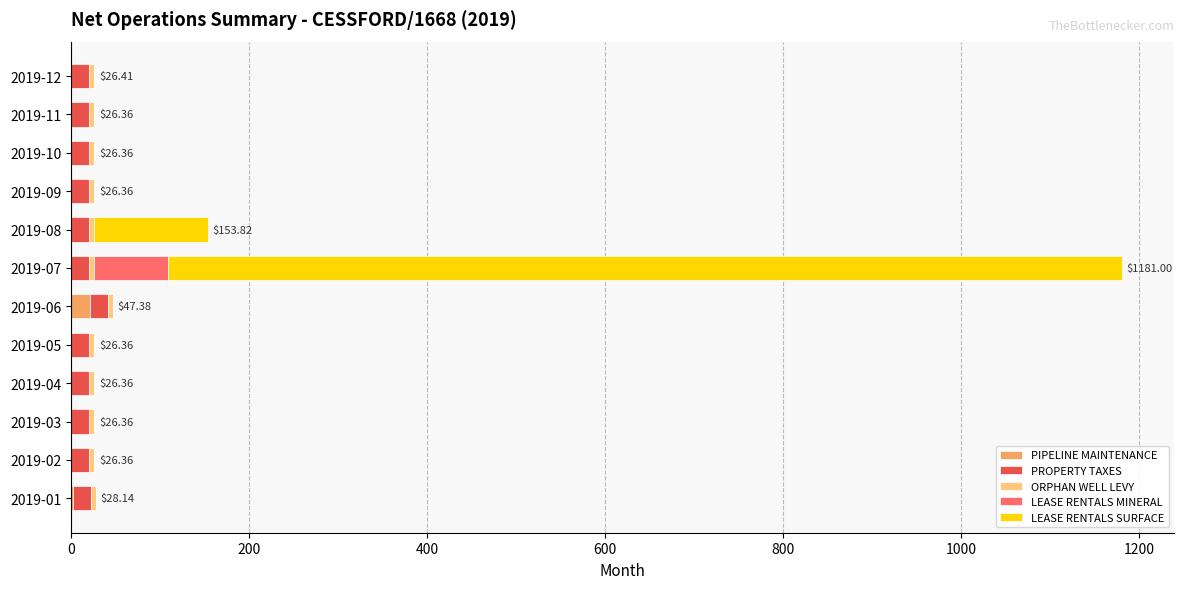

What is the sum of all PIPELINE MAINTENANCE values?

22.8